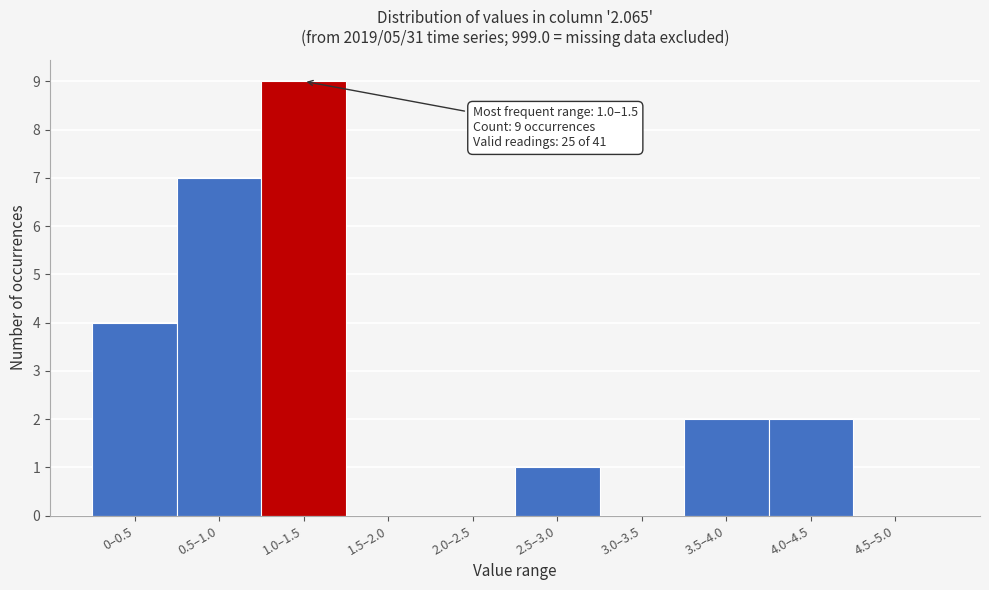

Reading right to left, transcribe all the data shown in this chart.

4.5–5.0=0	4.0–4.5=2	3.5–4.0=2	3.0–3.5=0	2.5–3.0=1	2.0–2.5=0	1.5–2.0=0	1.0–1.5=9	0.5–1.0=7	0–0.5=4